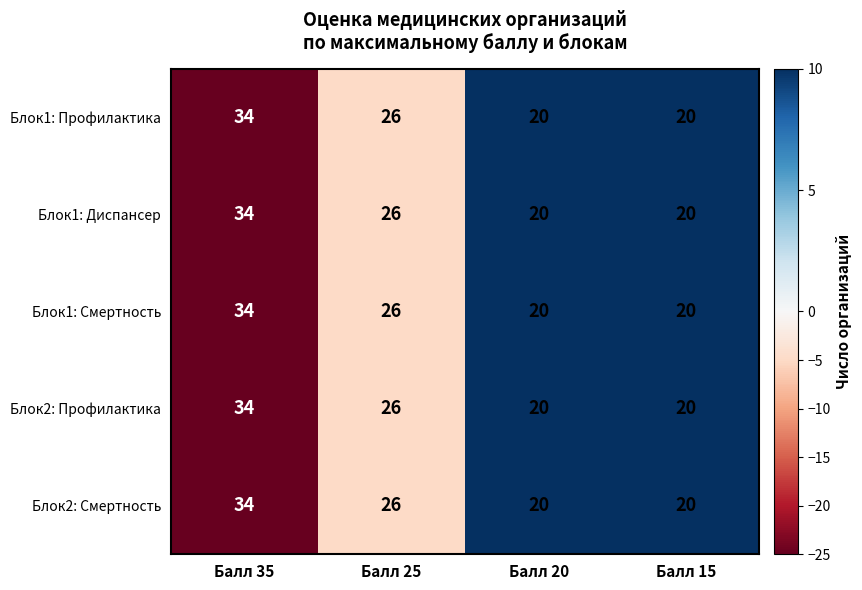

What is the lowest value of the Блок1: Смертность series?

20